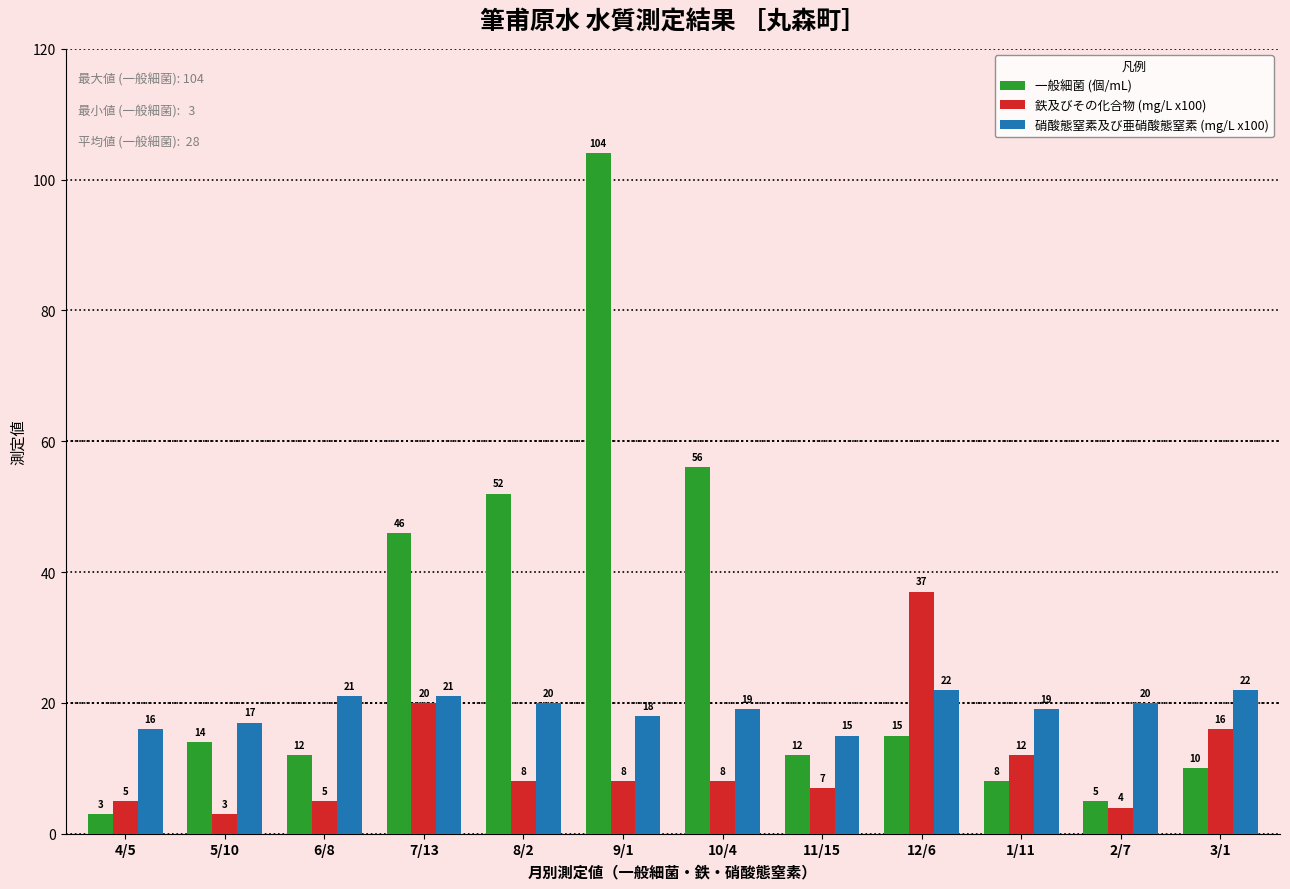

How many bars are there in each group?

3